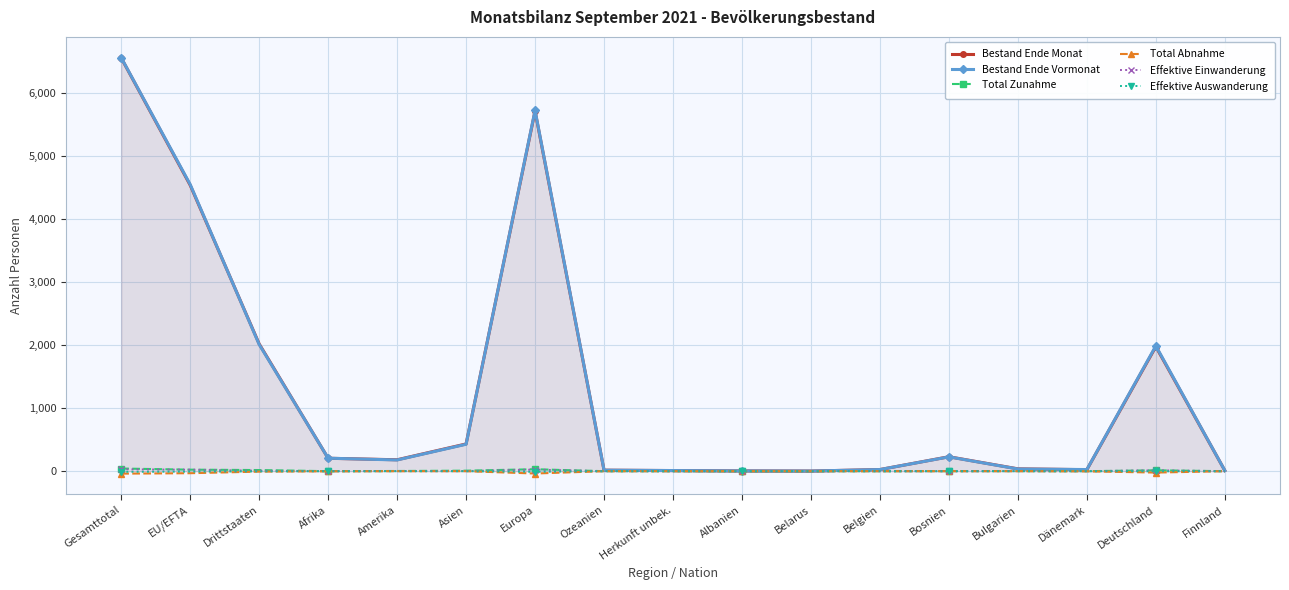

What is the label of the 6th point from the right?

Belgien